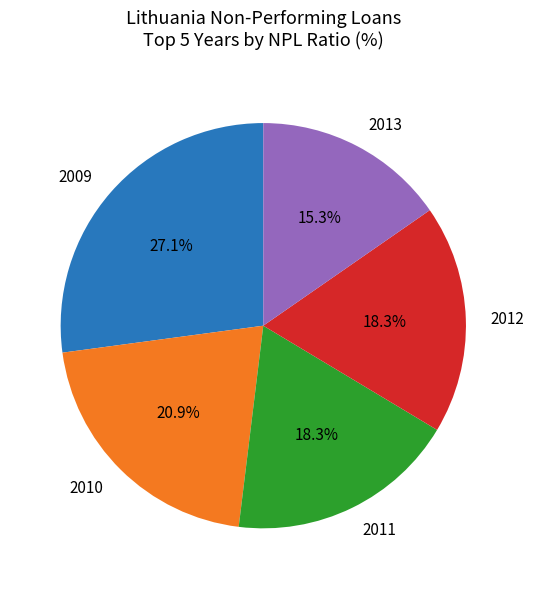

How many segments does this pie chart have?

5